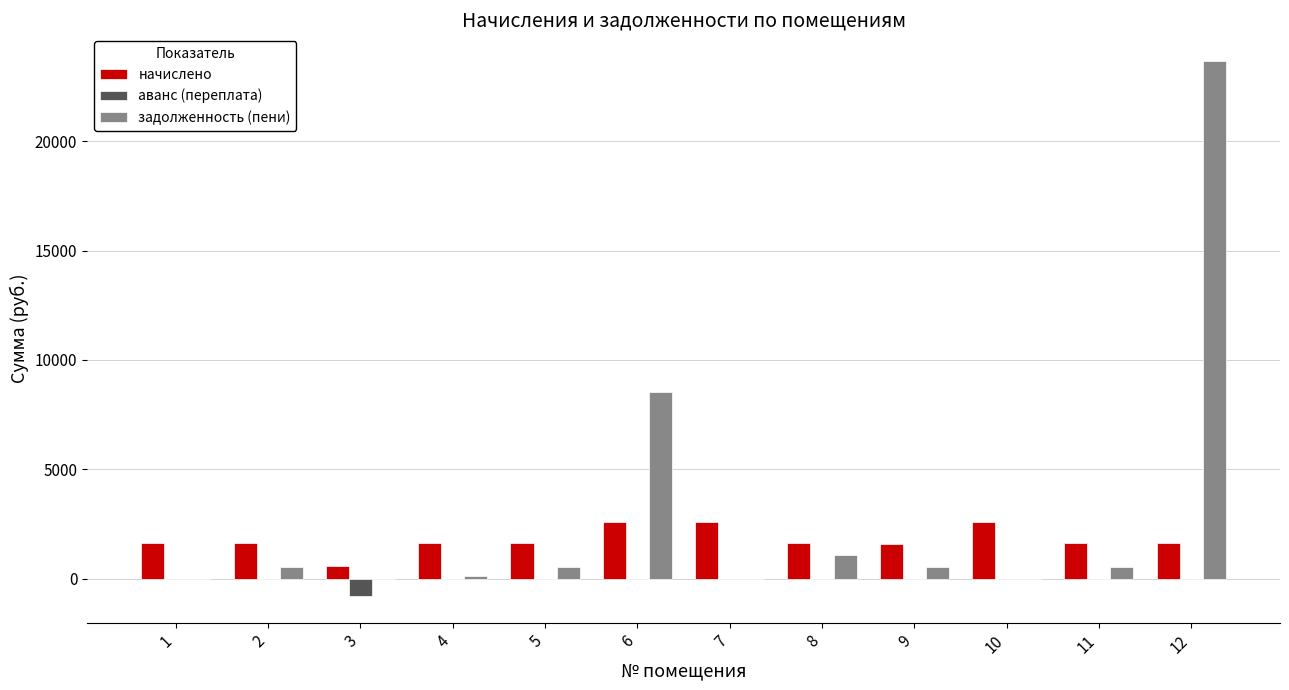

What is the sum of all аванс (переплата) values?

-790.6